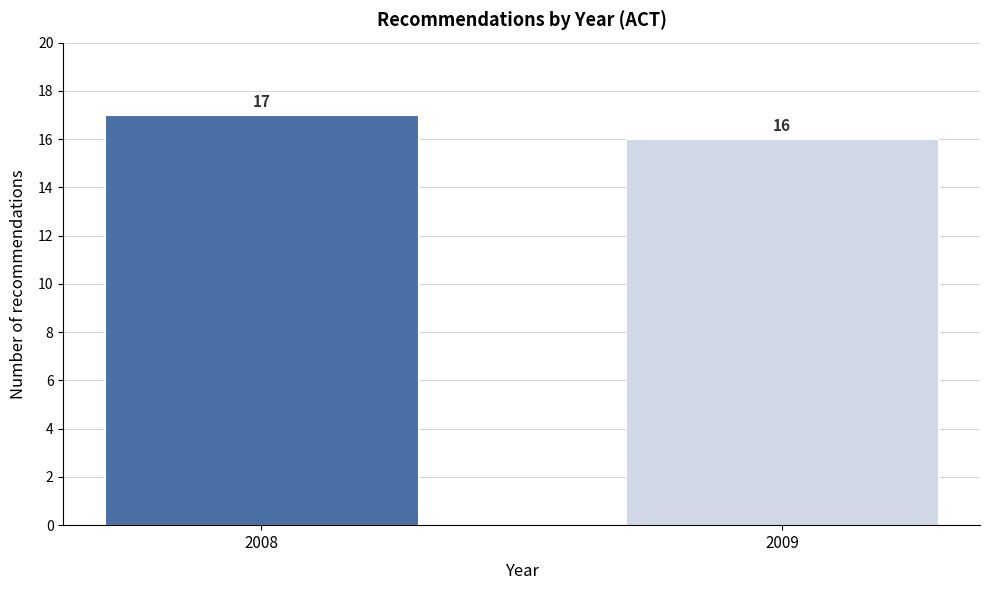

Reading left to right, what are all the values shown in this chart?

2008=17	2009=16